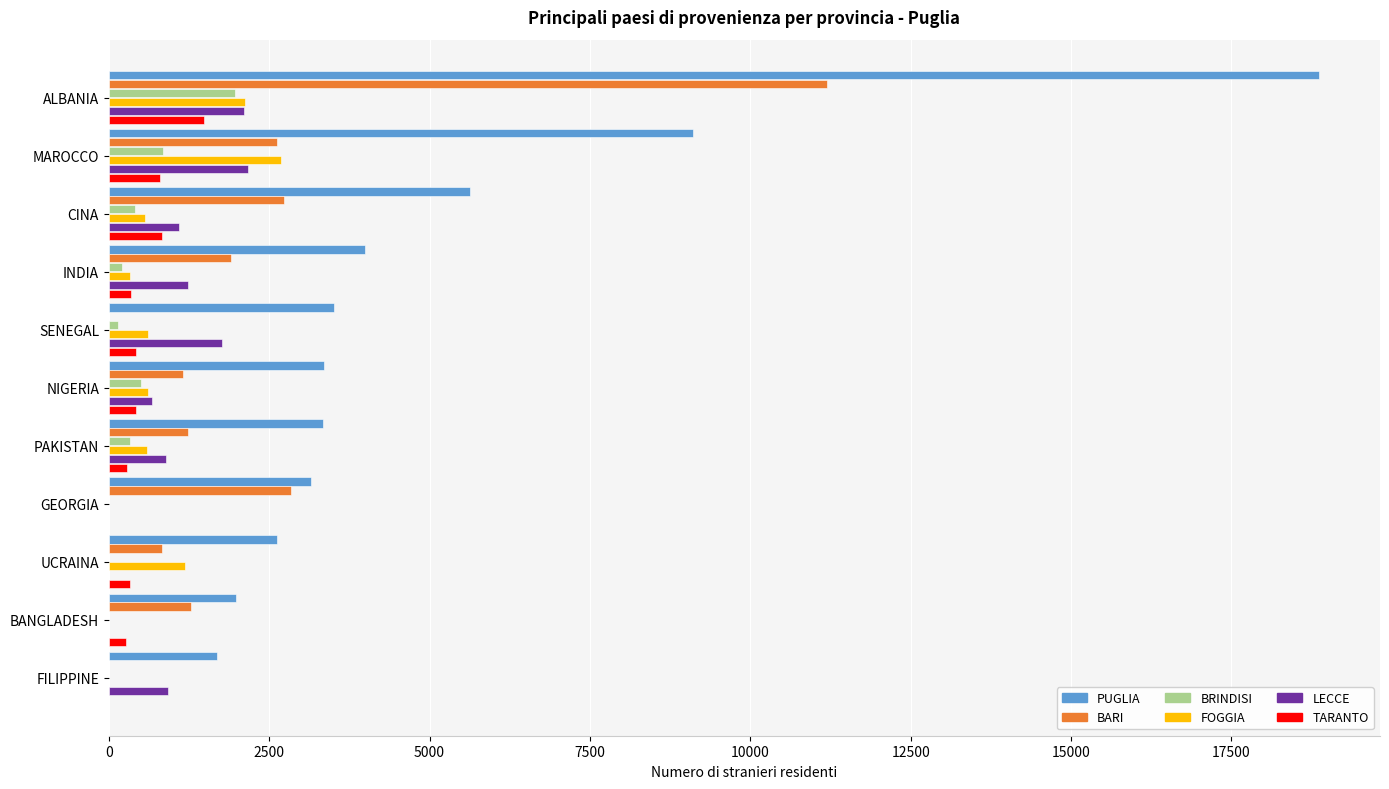

The value of BARI at FILIPPINE is 6662. True or false?

False